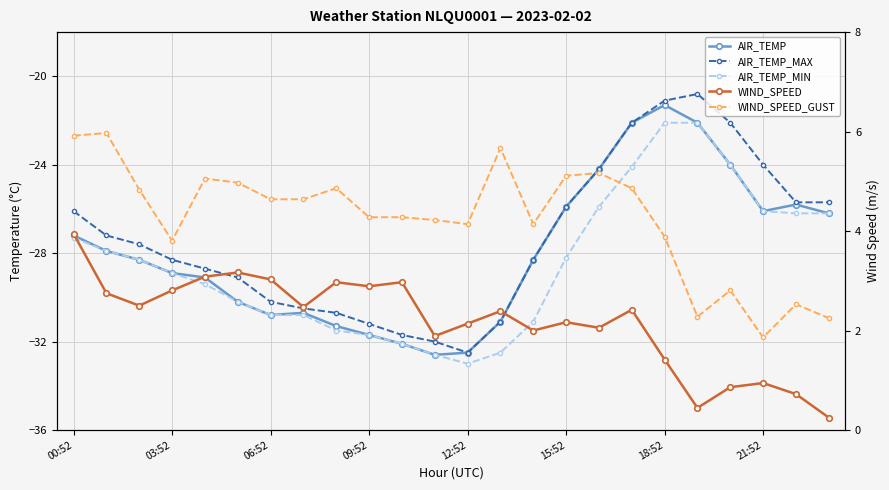

What position from the left is 21:52?

8